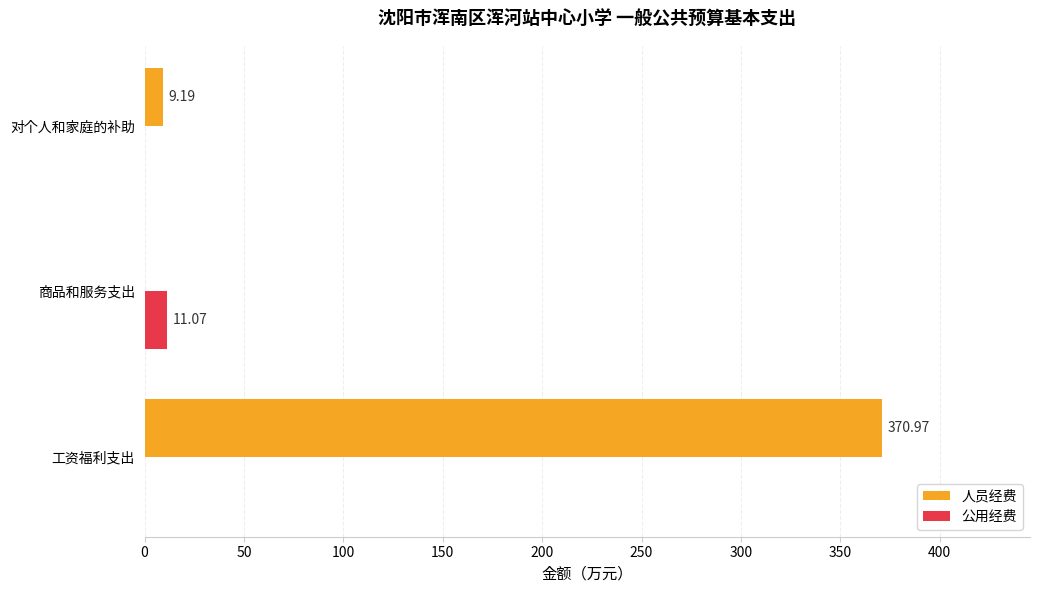

Where is 人员经费 nearest to the value 185?

对个人和家庭的补助